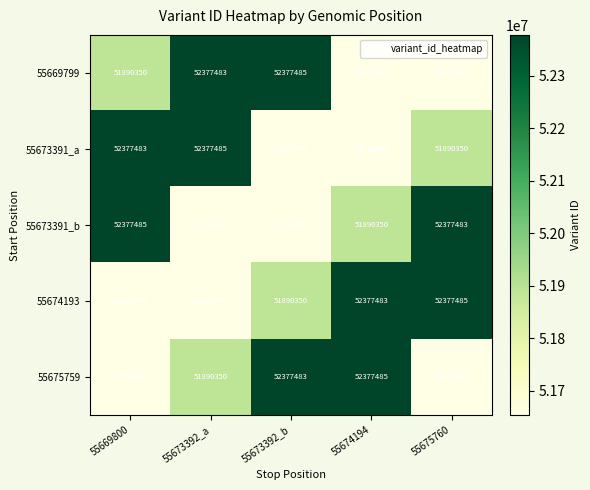

Reading left to right, transcribe all the data shown in this chart.

55669799: 51890350	52377483	52377485	51653466	51653468
55673391_a: 52377483	52377485	51653466	51653468	51890350
55673391_b: 52377485	51653466	51653468	51890350	52377483
55674193: 51653466	51653468	51890350	52377483	52377485
55675759: 51653468	51890350	52377483	52377485	51653466